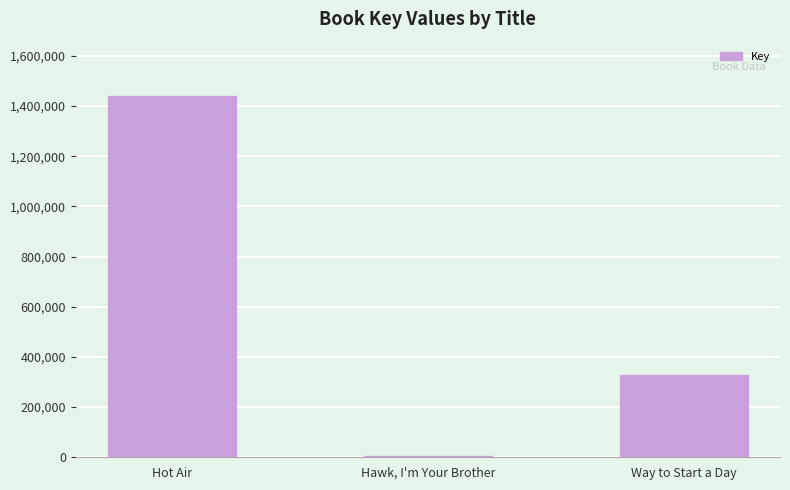

What position from the left is Hawk, I'm Your Brother?

2